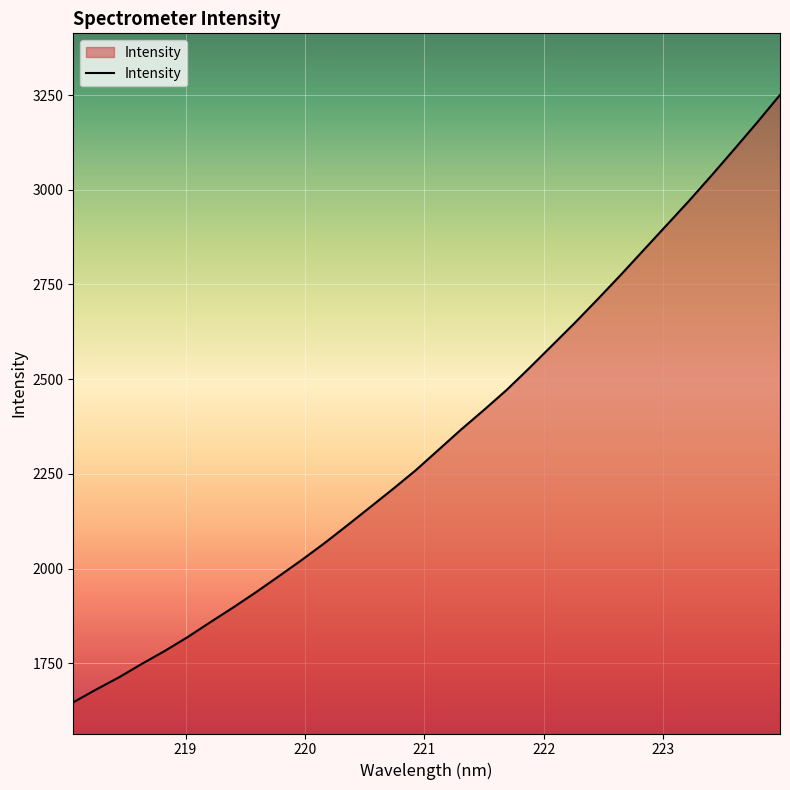

What is the difference between the maximum and minimum values?

1603.1